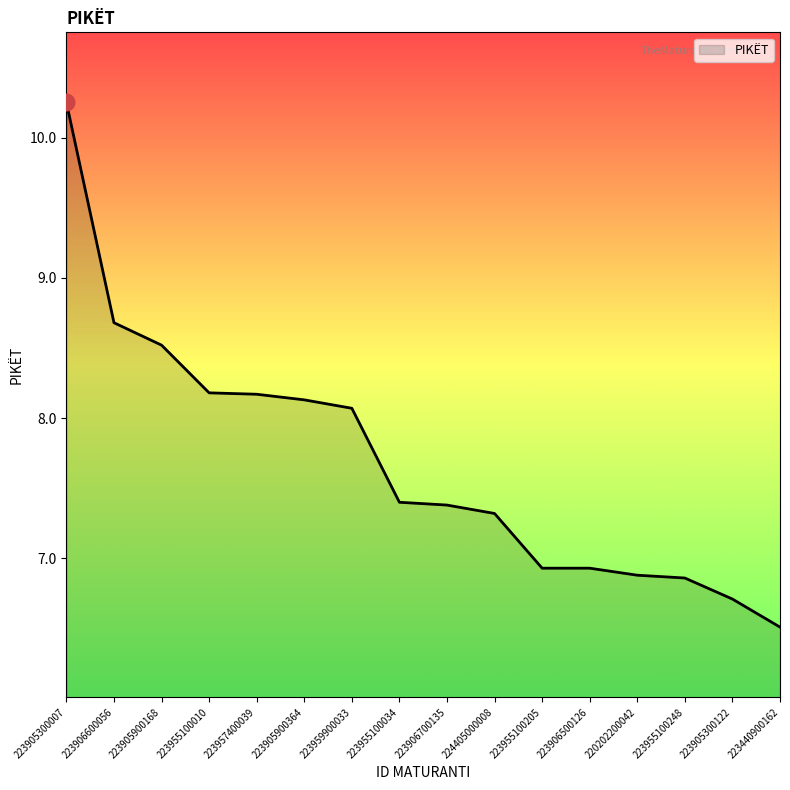

Which label corresponds to the largest value in the chart?

223905300007